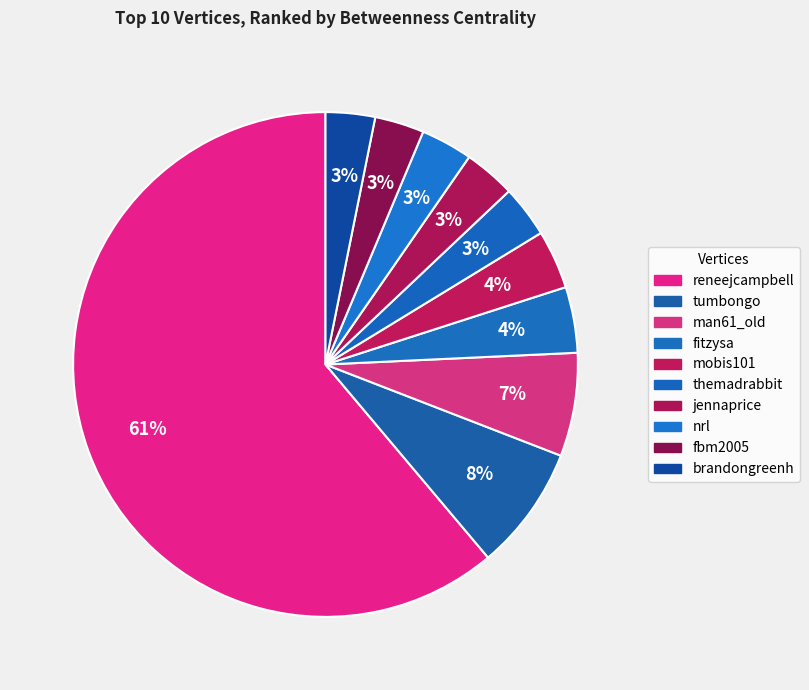

Is it true that mobis101 is 1% of the pie?

False